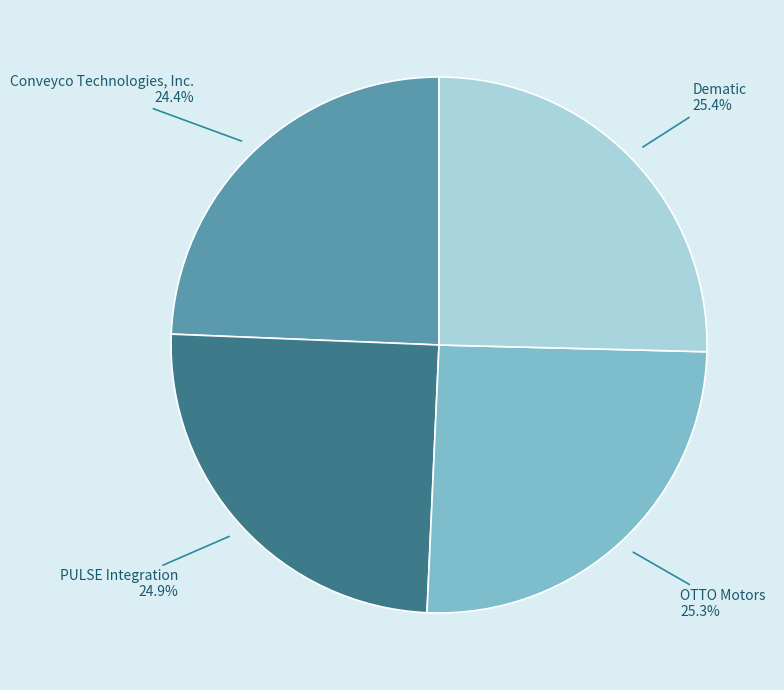

Is there any slice that represents more than half of the pie?

No